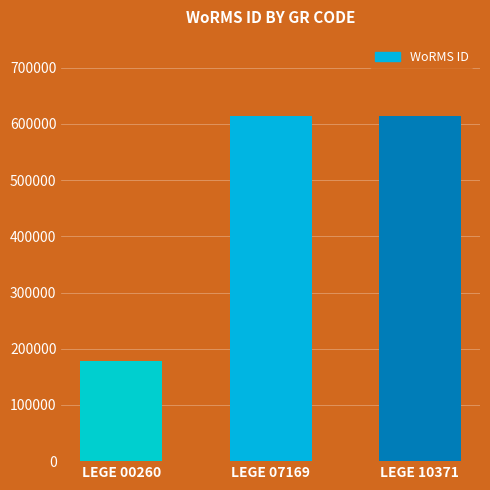

What value does the data have at LEGE 07169?

613596